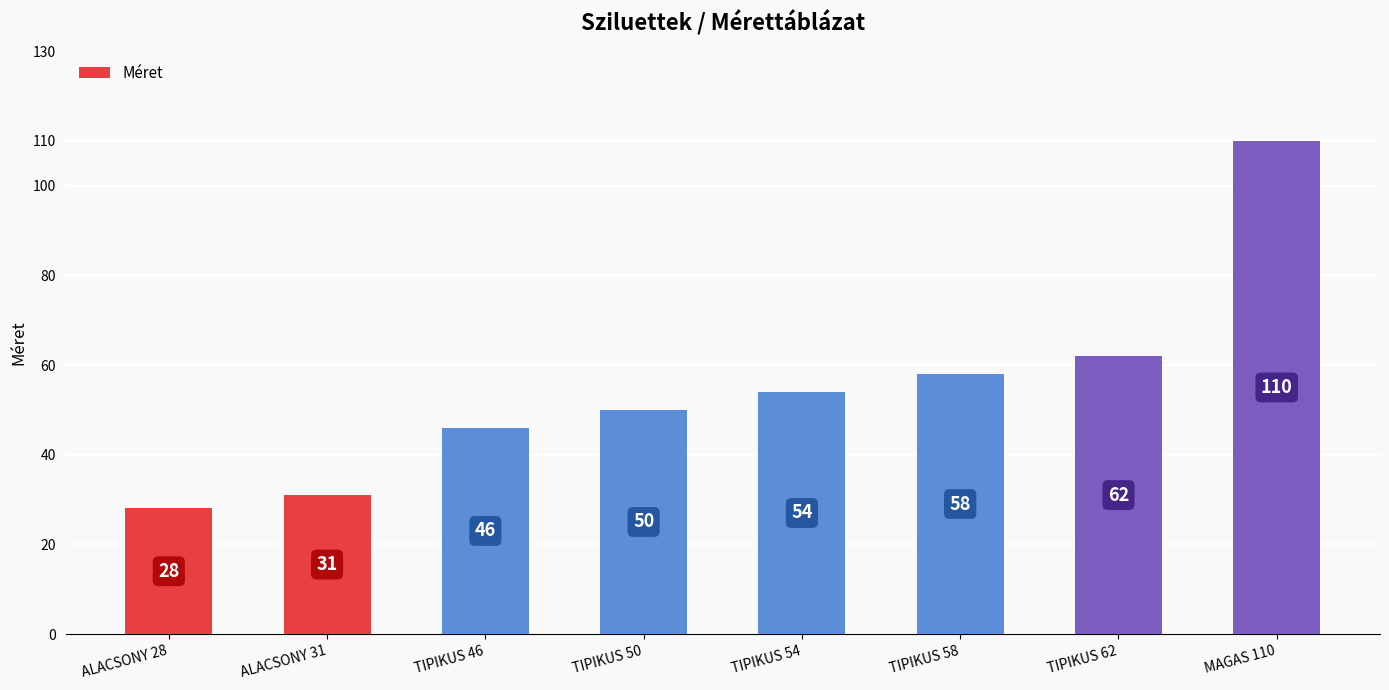

Reading left to right, transcribe all the data shown in this chart.

28	31	46	50	54	58	62	110